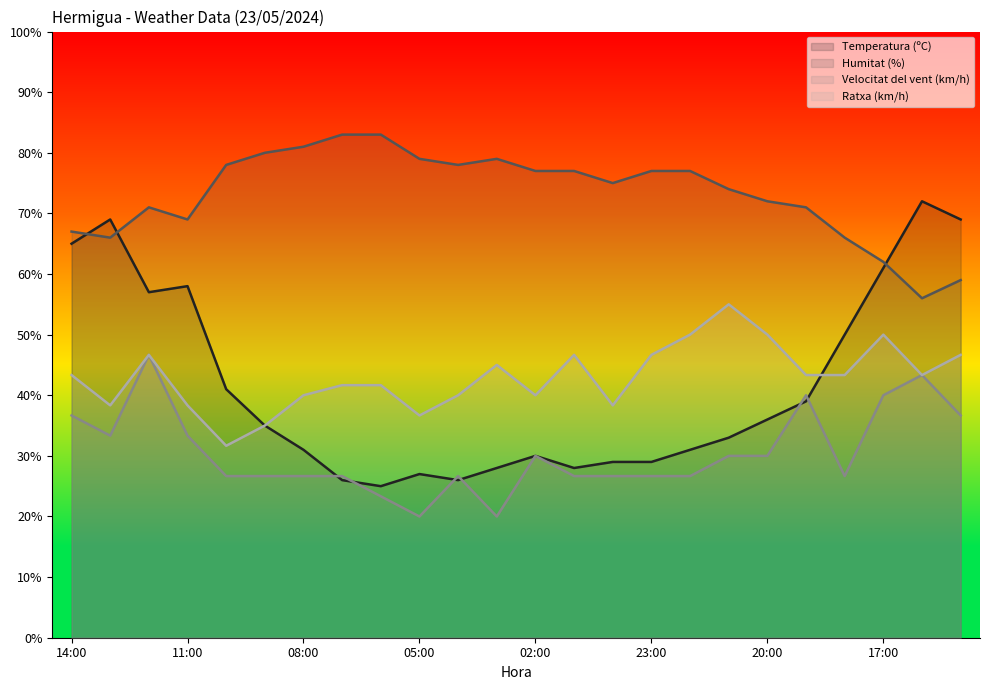

Where does the Humitat (%) series first go above 77?

10:00